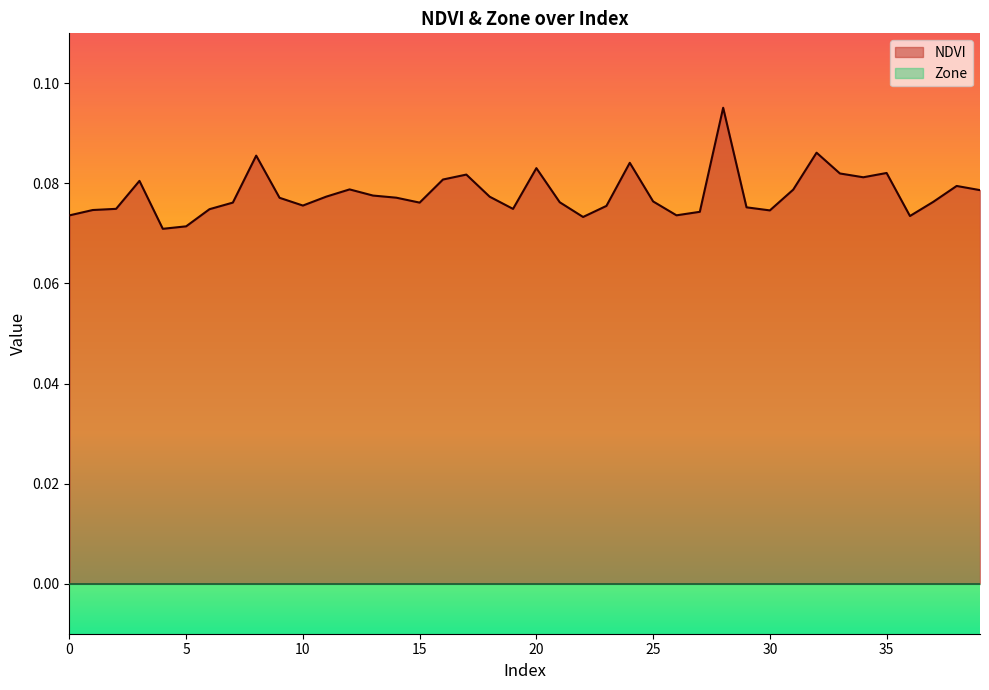

Where is the first local minimum?

4